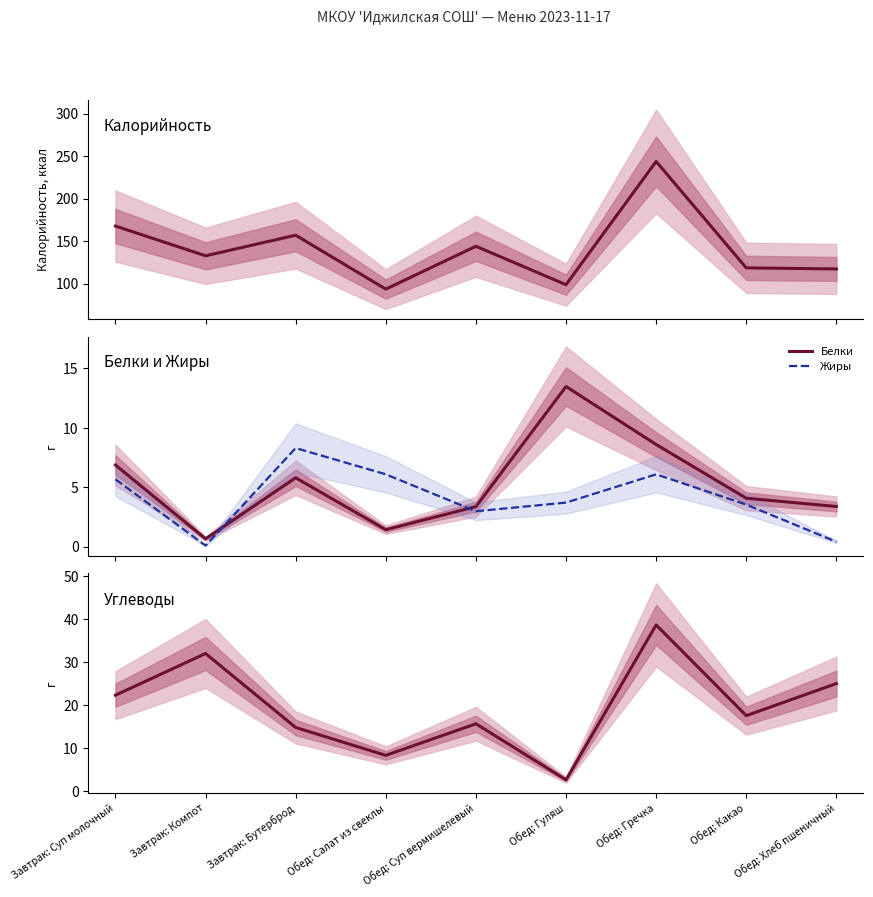

What are all the series names shown in the legend?

Калорийность, Белки, Жиры, Углеводы